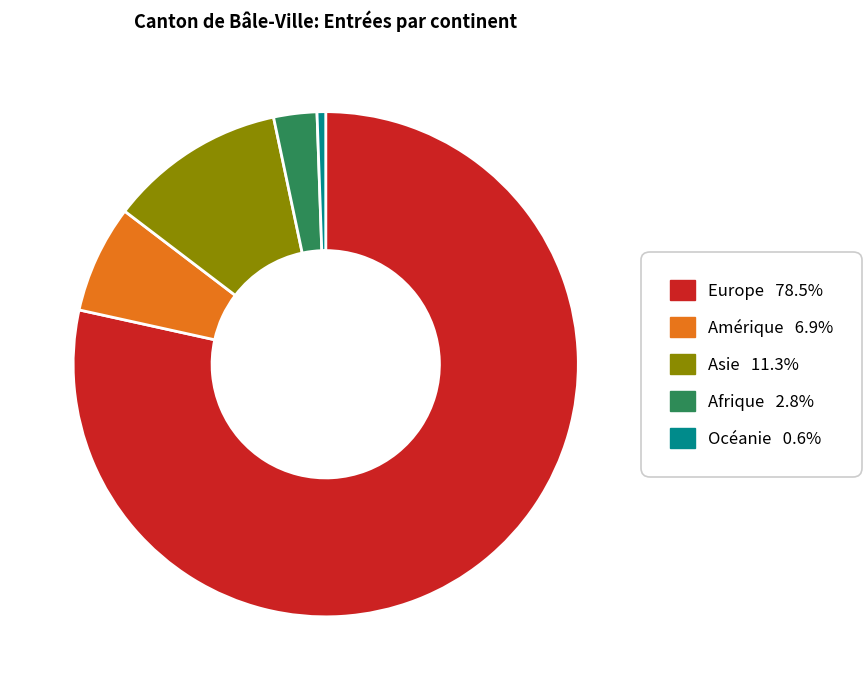

Which has a higher value, Afrique or Asie?

Asie